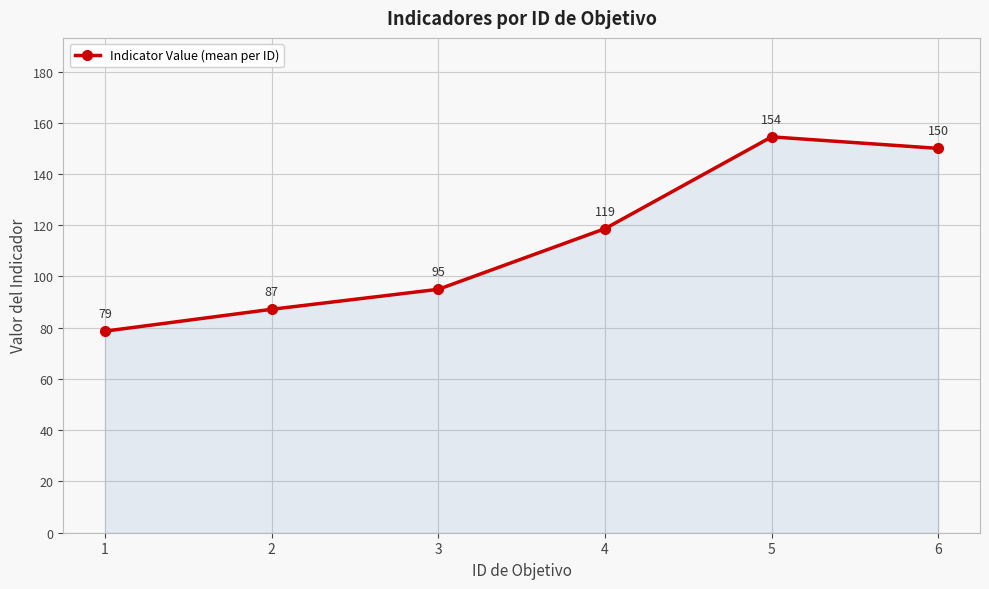

What is the value of the 6th point from the left?

150.0